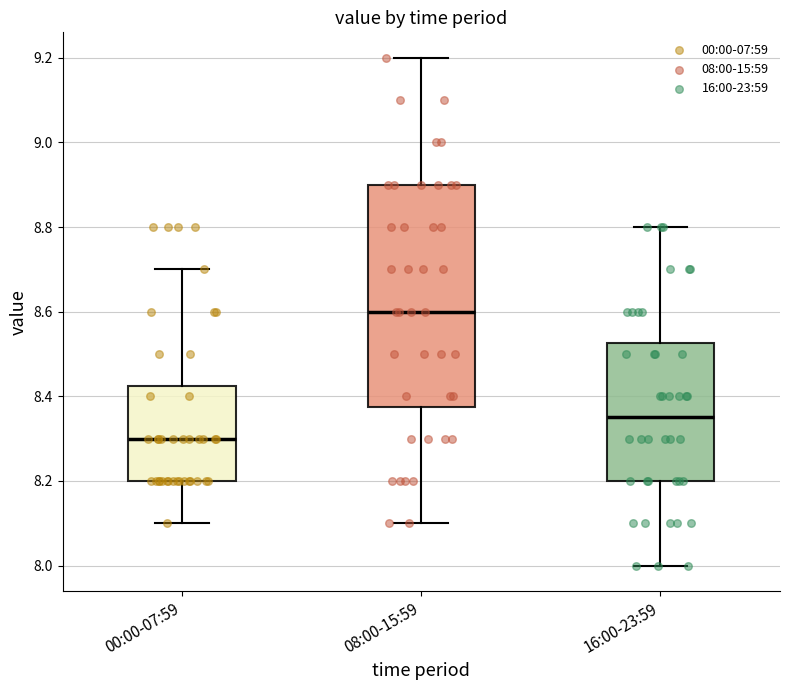

Reading left to right, transcribe this box plot: for each box, give where its median line is, the range the box spans, and where its two whiskers end, as read against the y-axis. The values are not printed on the chart, so give them approximately, as read against the axis.

00:00-07:59: median 8.30, box 8.20 to 8.42, whiskers 8.10 to 8.70
08:00-15:59: median 8.60, box 8.38 to 8.90, whiskers 8.10 to 9.20
16:00-23:59: median 8.36, box 8.20 to 8.52, whiskers 8.00 to 8.80